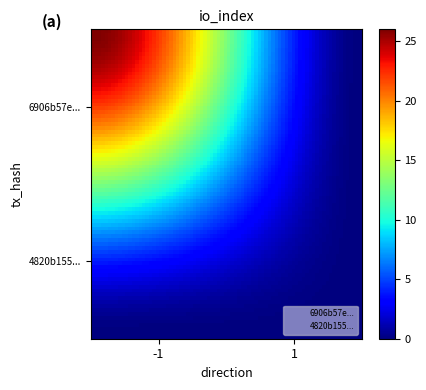

At which category is the sum across all series the highest?

-1